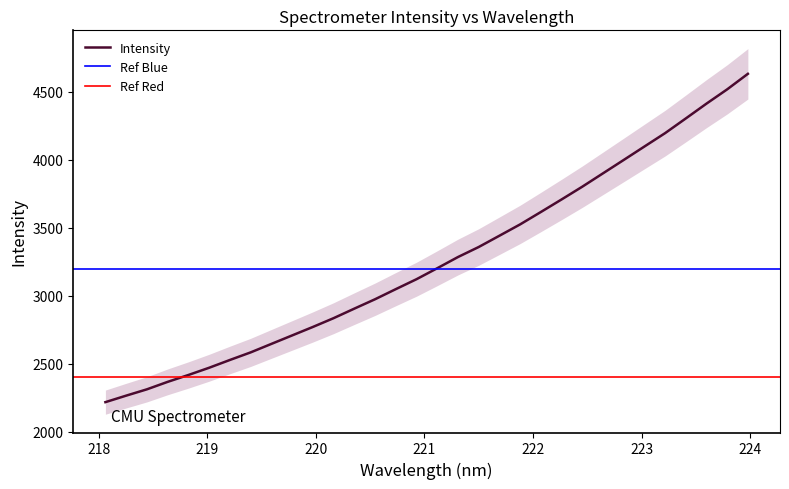

Is it true that the value at 218.8244 is 1688.1?

False